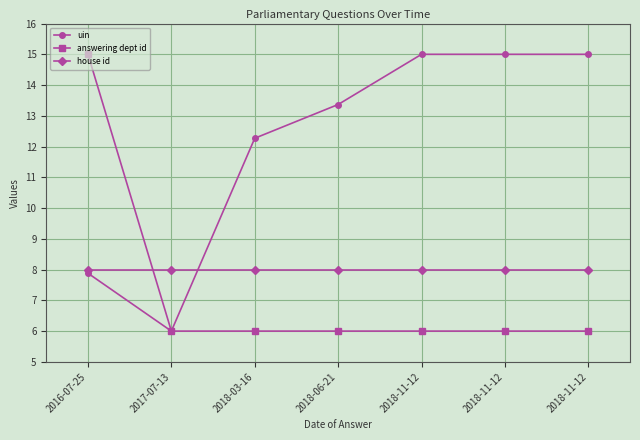

True or false: uin has a value of 15.0 at 2018-11-12.

True